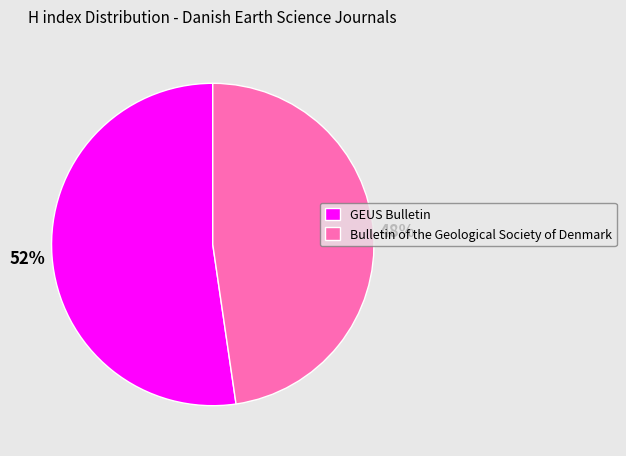

To the nearest percent, what is the combined percentage of Bulletin of the Geological Society of Denmark and GEUS Bulletin?

100%